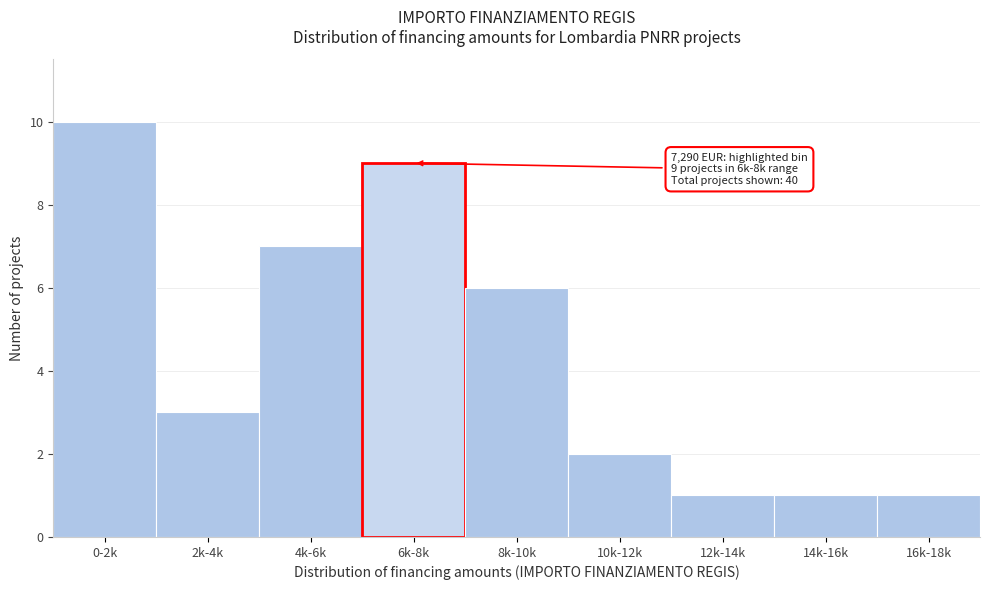

Reading left to right, list all the values displayed in this chart.

10	3	7	9	6	2	1	1	1